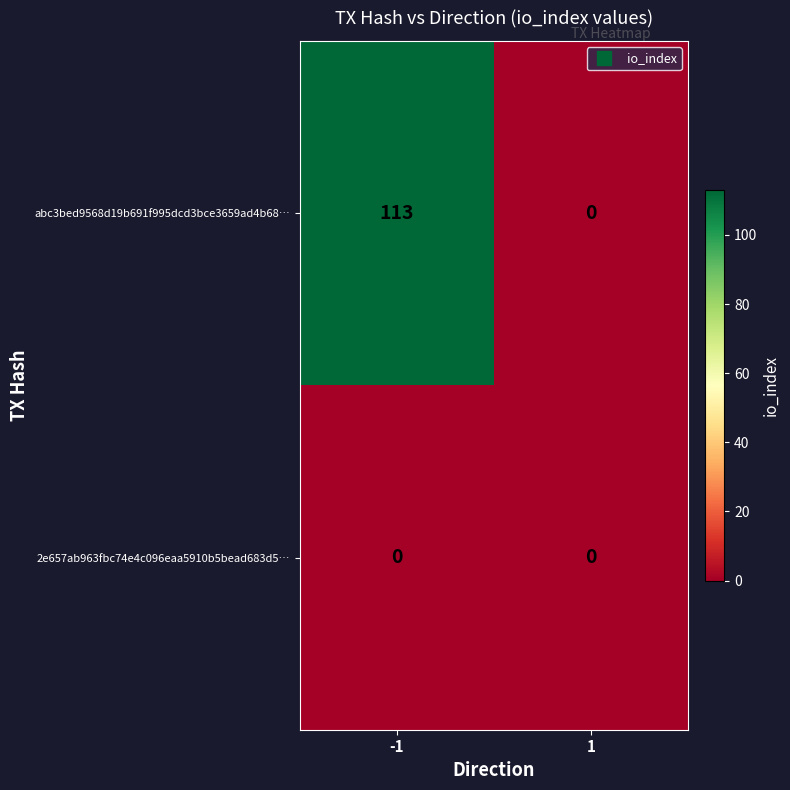

Rank the series by their average value, from lowest to highest.

2e657ab963fbc74e4c096eaa5910b5bead683d5…, abc3bed9568d19b691f995dcd3bce3659ad4b68…